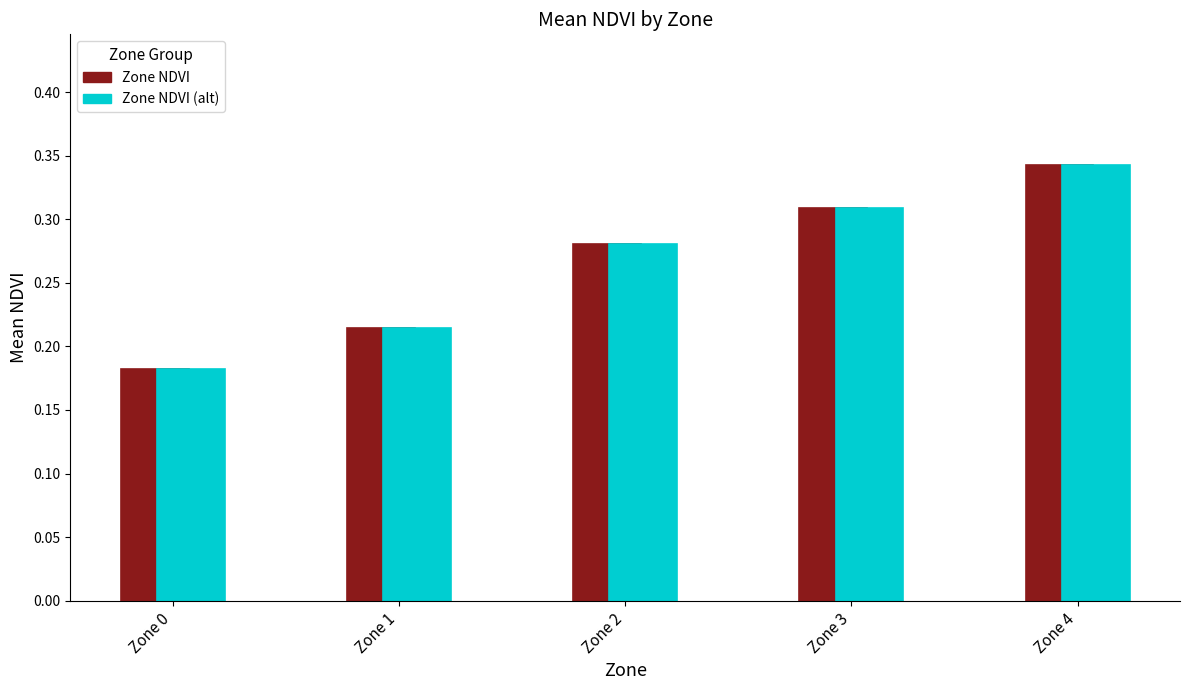

At which category does the chart reach its peak across all series?

Zone 4